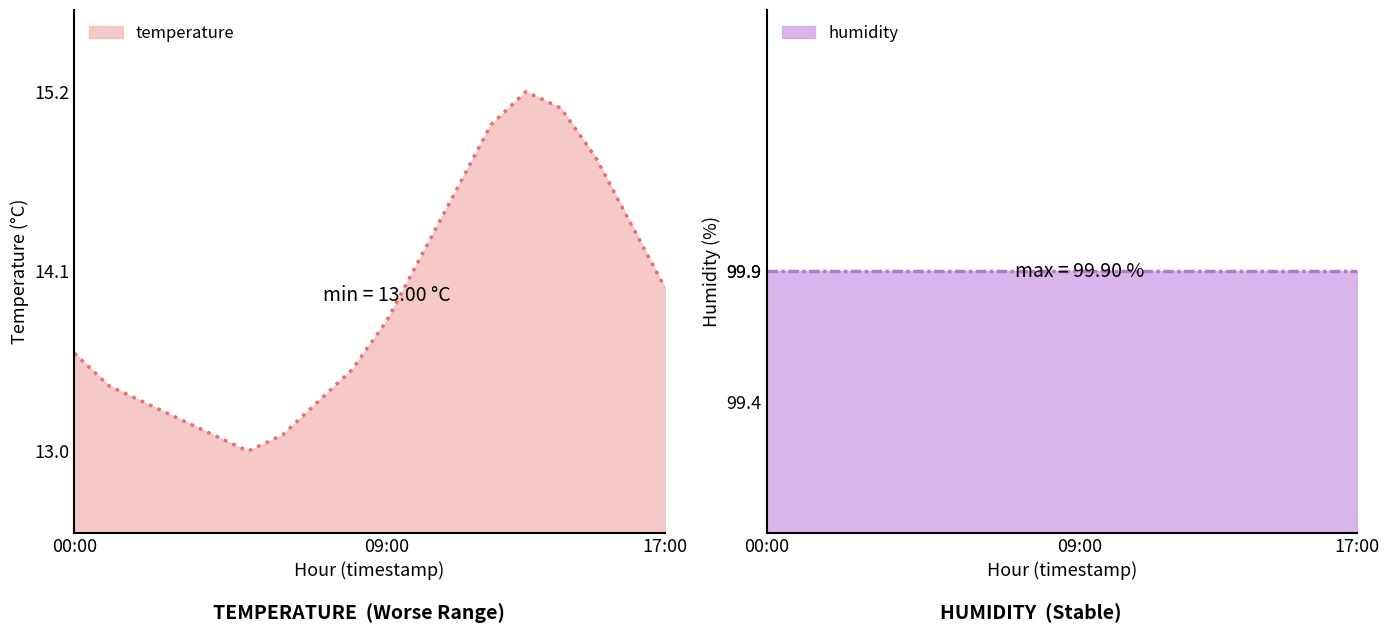

Reading left to right, extract all data points from this chart.

13.6	13.4	13.3	13.2	13.1	13.0	13.1	13.3	13.5	13.8	14.2	14.6	15.0	15.2	15.1	14.8	14.4	14.0